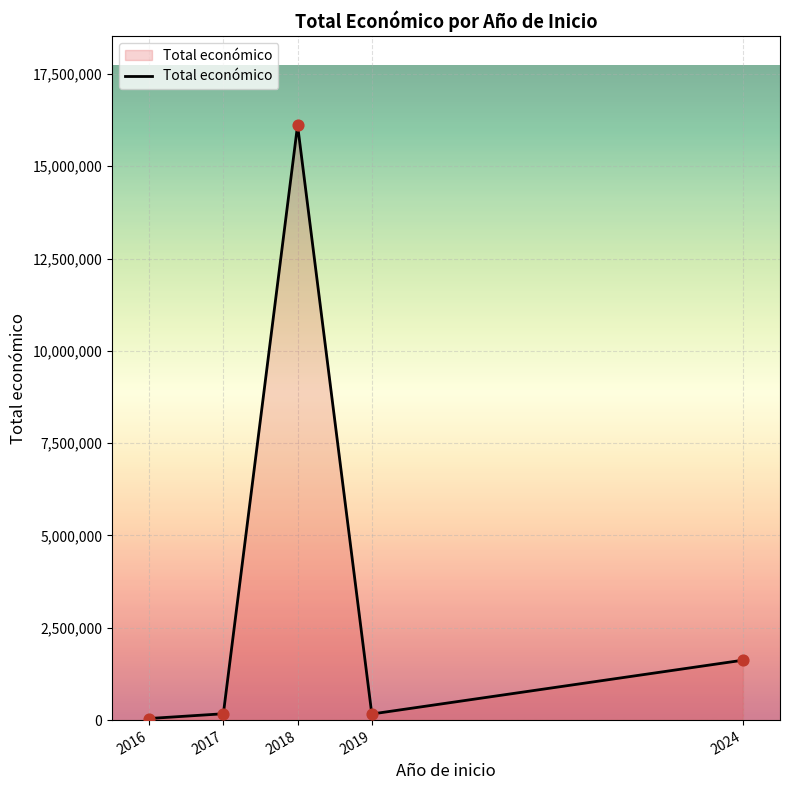

Approximately how many times larger is the value at 2018 compared to 2017?

93.7